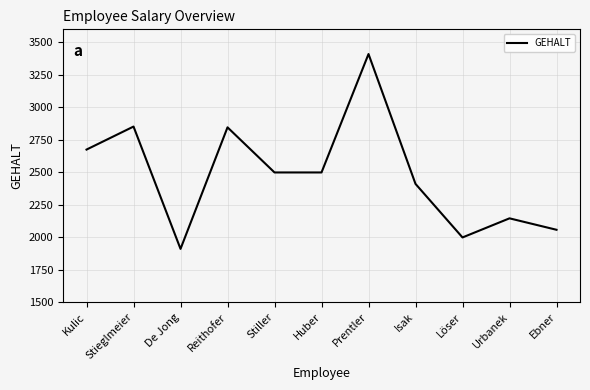

What is the approximate value at Ebner?

2058